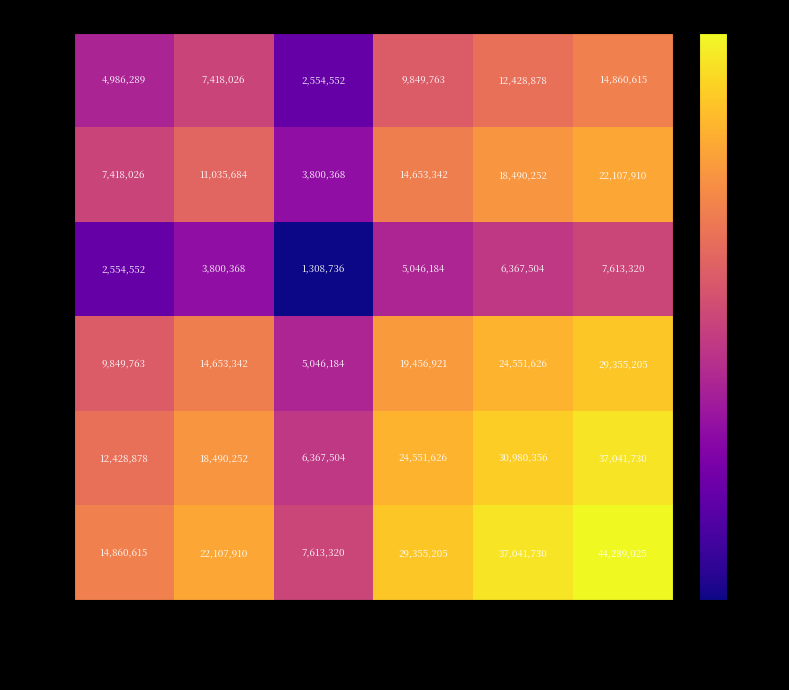

Is it true that 1144 equals 3879906 at Мыло?

False